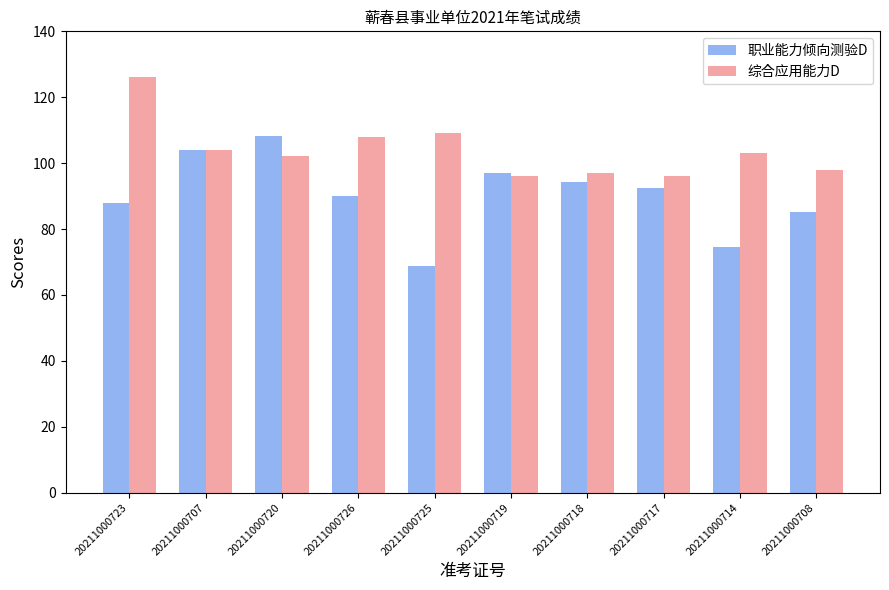

Between 20211000723 and 20211000719, which series saw the biggest shift?

综合应用能力D